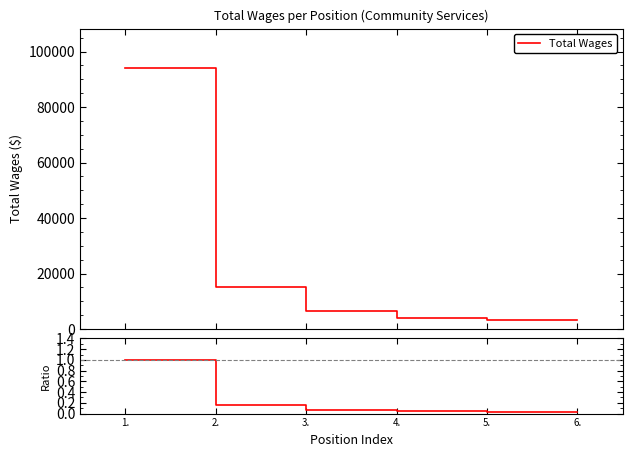

True or false: Total Wages and Ratio intersect in this chart.

False